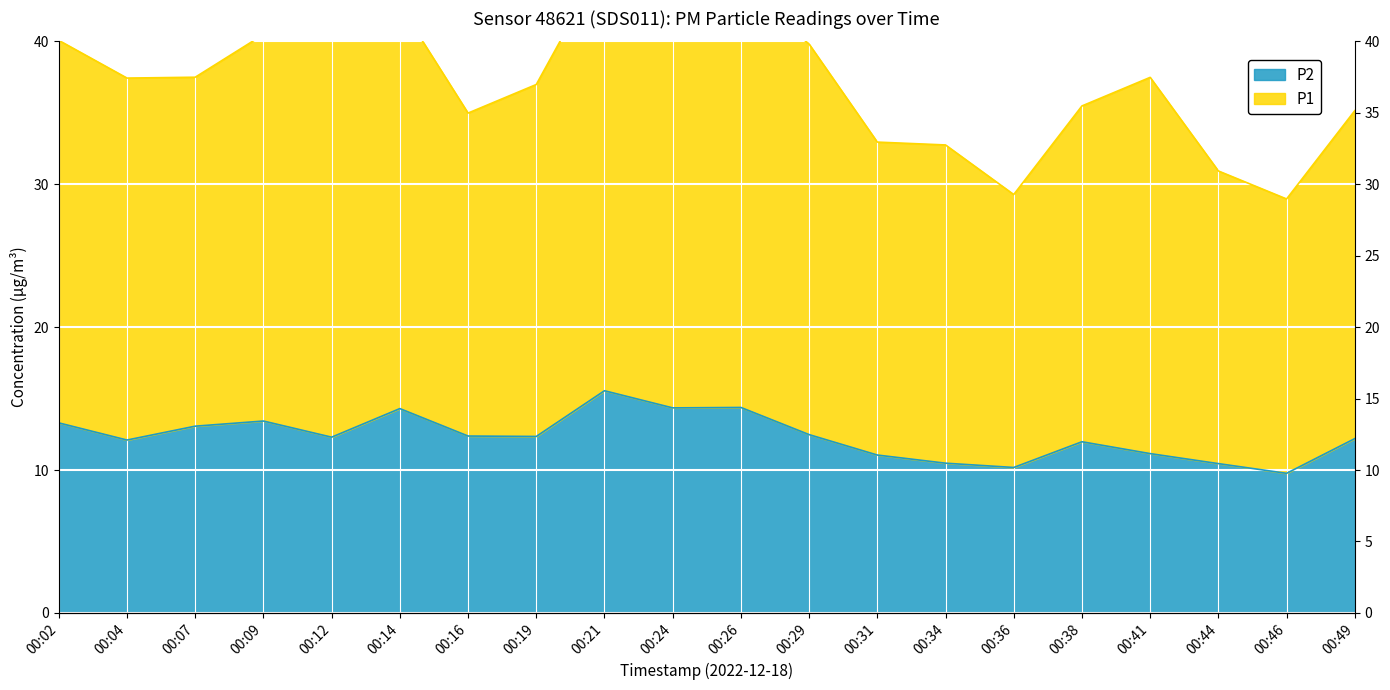

What value does the P2 series have at 00:46?

9.8